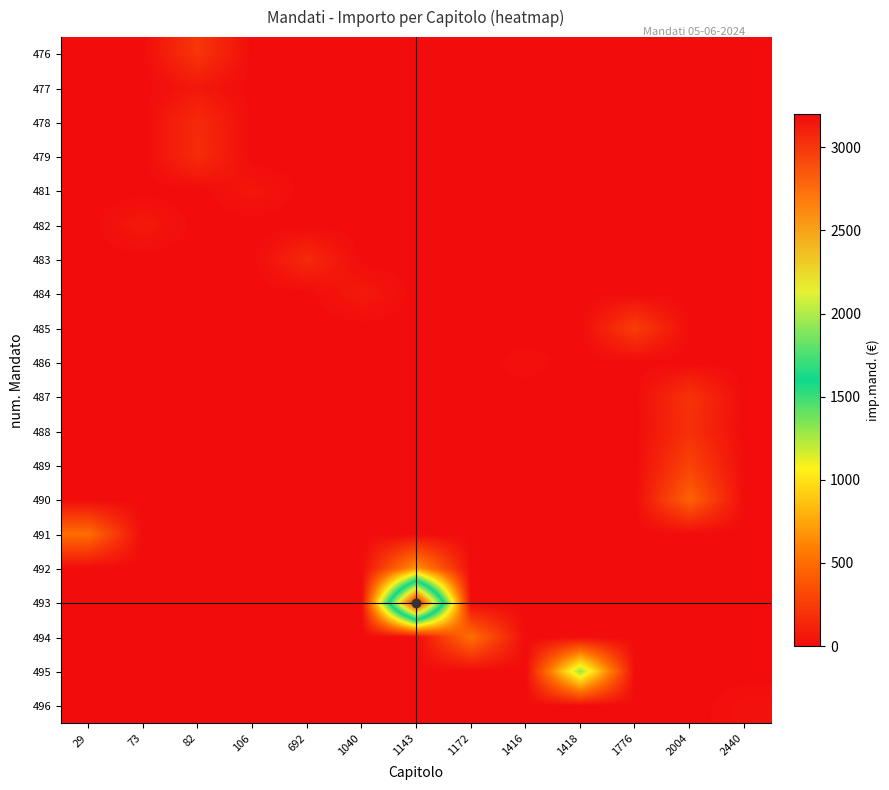

What is the total value across all series at 106?

55.0